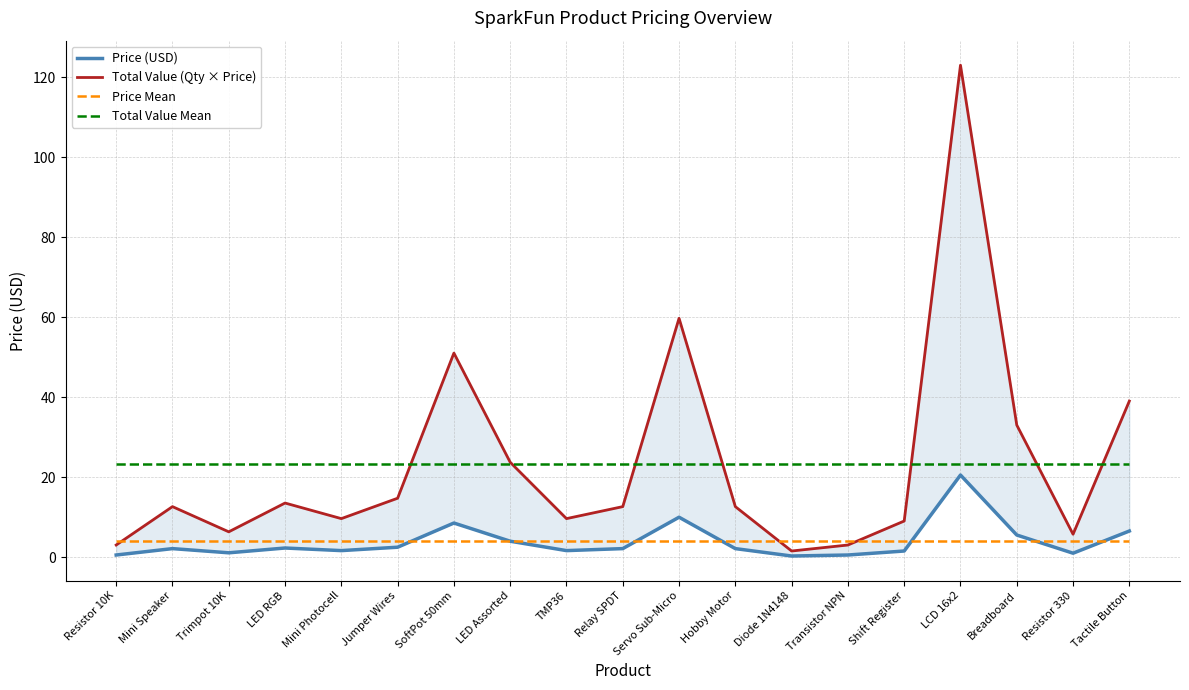

The Price (USD) series shows 0.9 at Resistor 330. True or false?

True